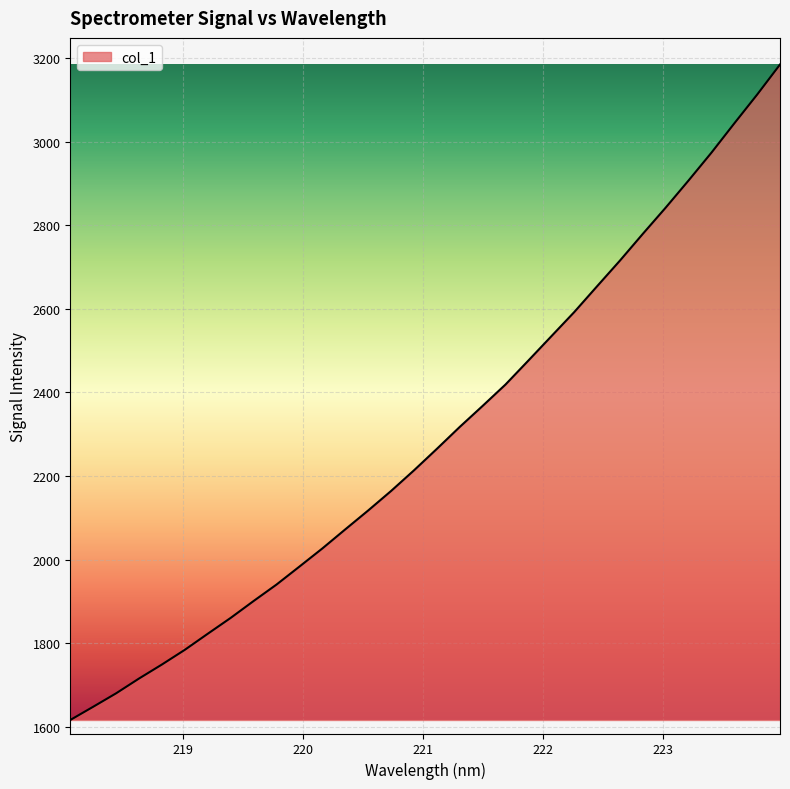

What is the smallest value displayed?

1616.5